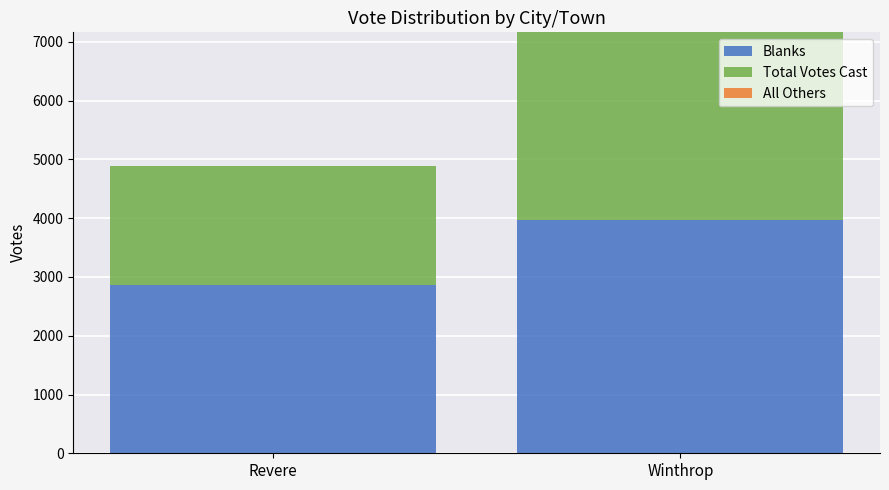

What is the sum of all Blanks values?

6829